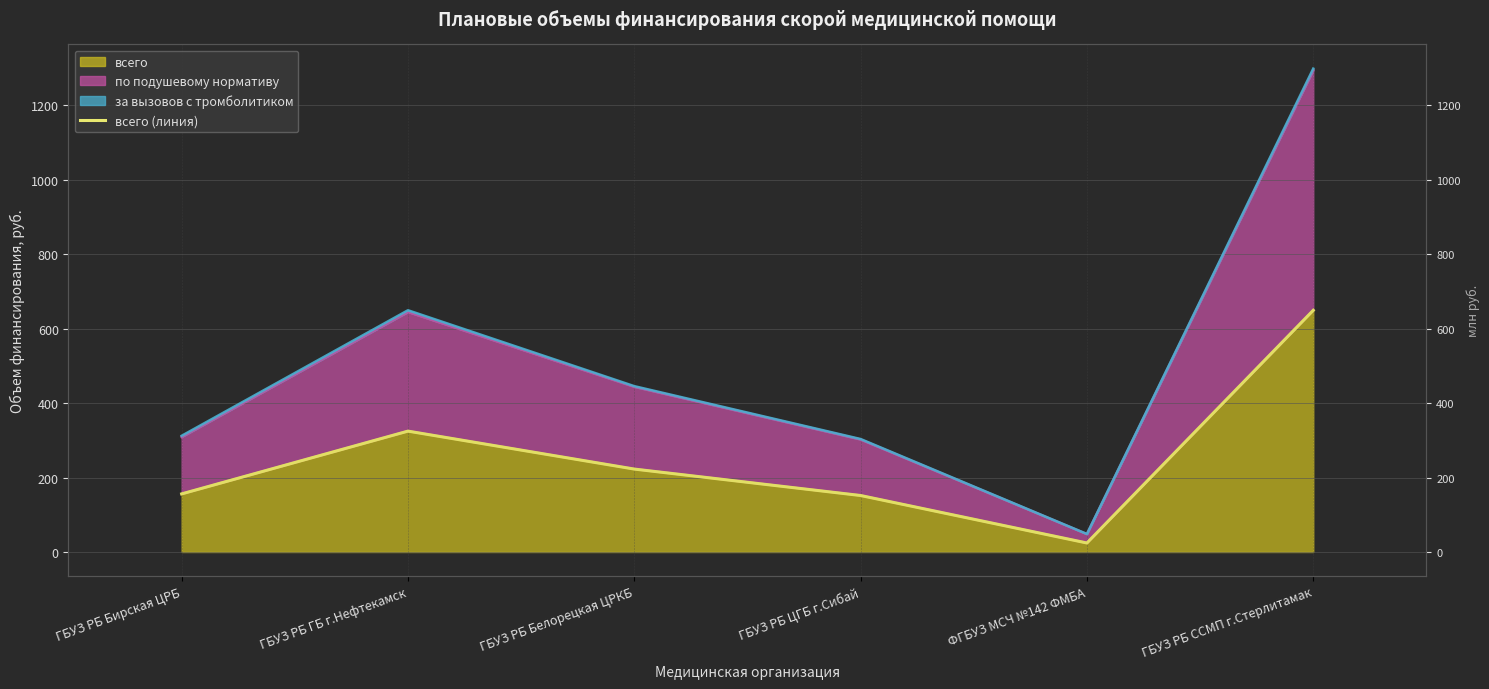

What is the label of the 5th point from the right?

ГБУЗ РБ ГБ г.Нефтекамск